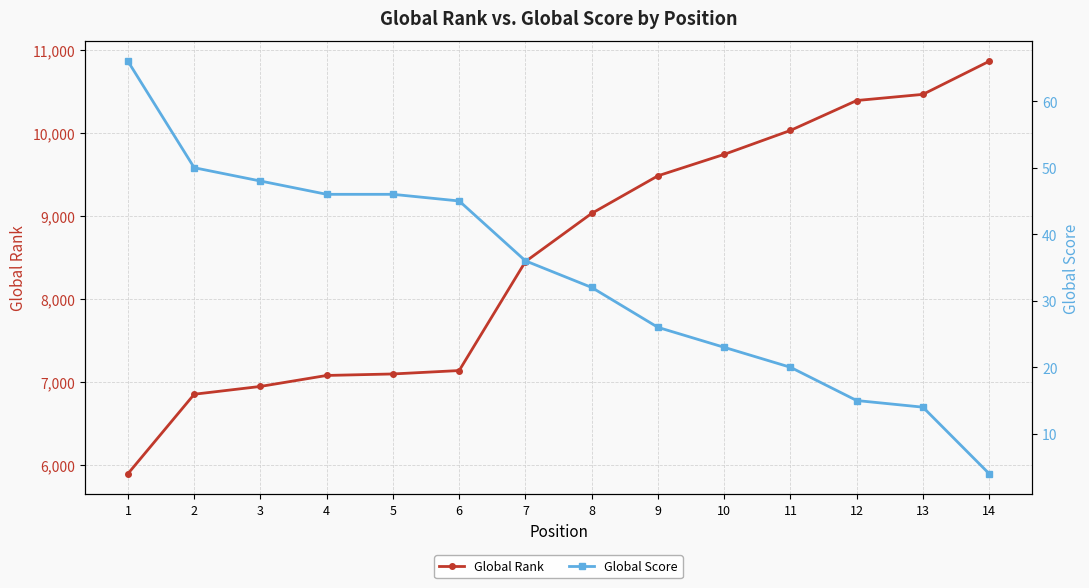

Which has a higher value, 8 or 6?

8